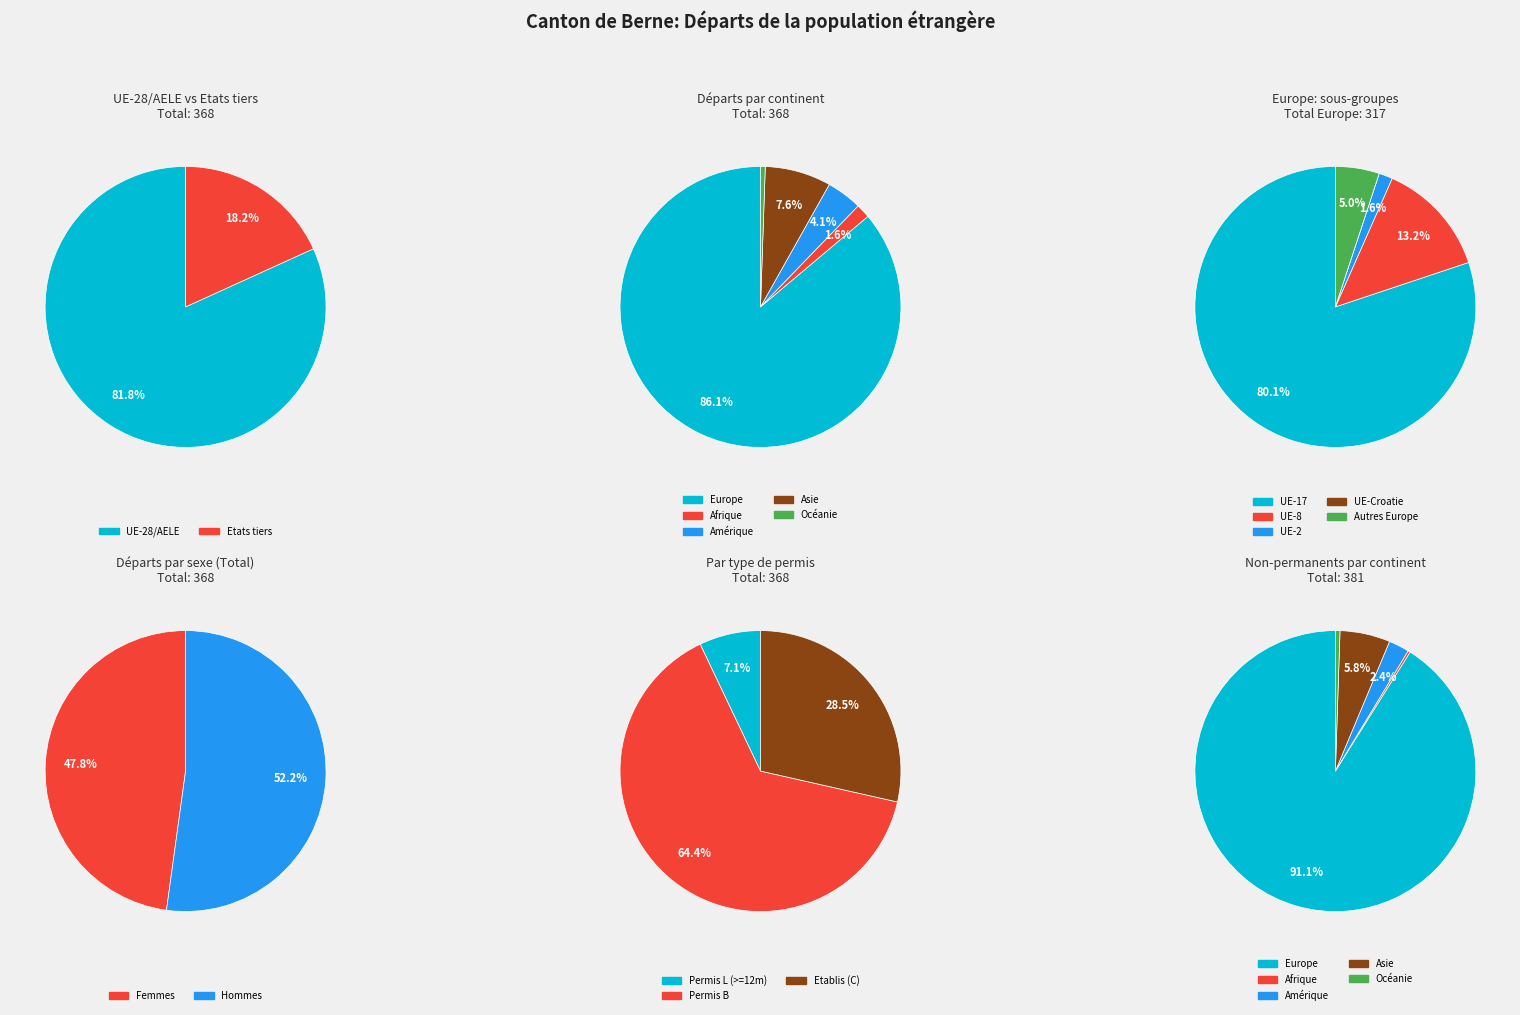

How much of the chart is everything except Amérique?

95.9%